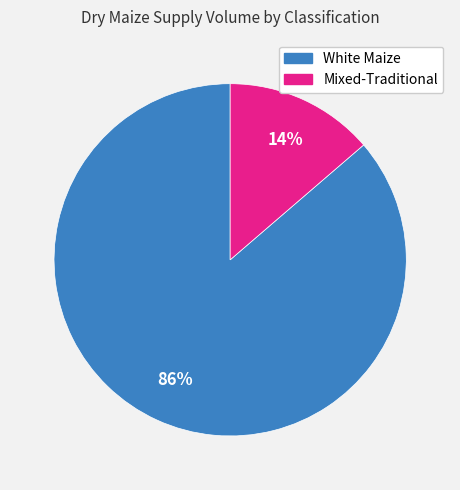

How many segments does this pie chart have?

2